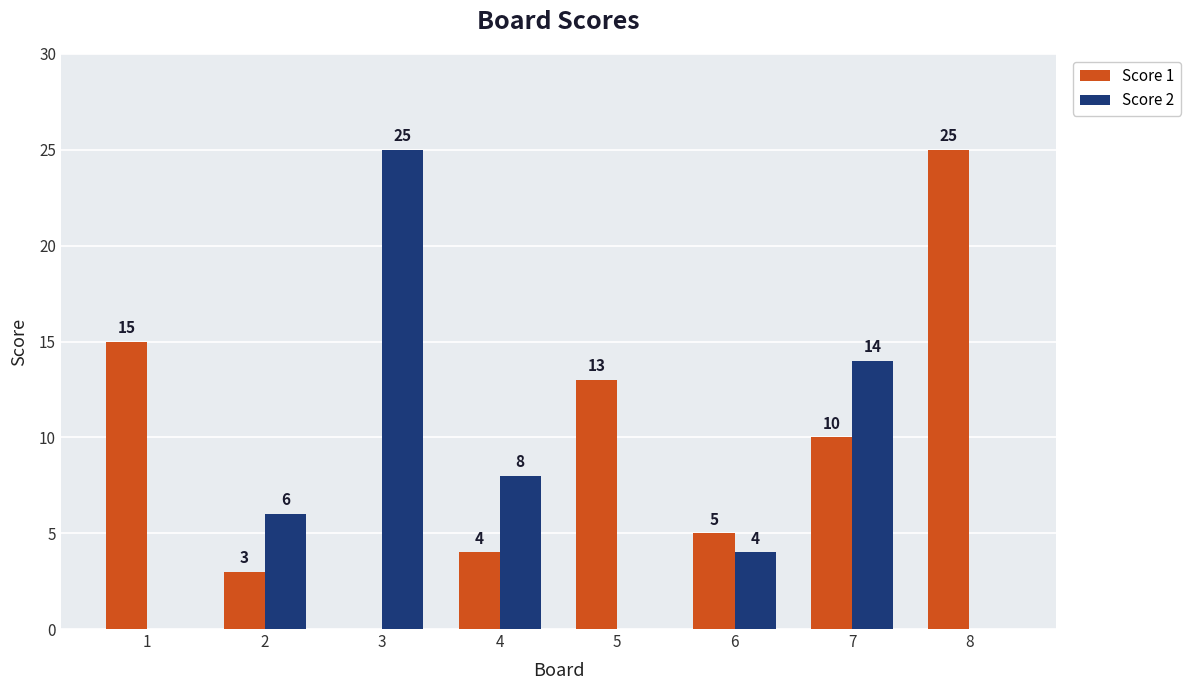

How many categories are shown in the chart?

8